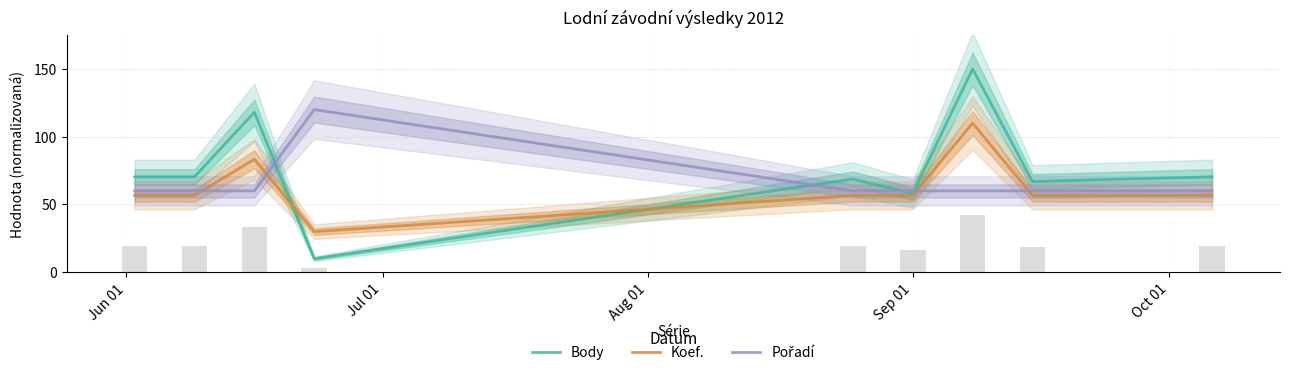

What is the lowest value of the Koef. series?

30.0